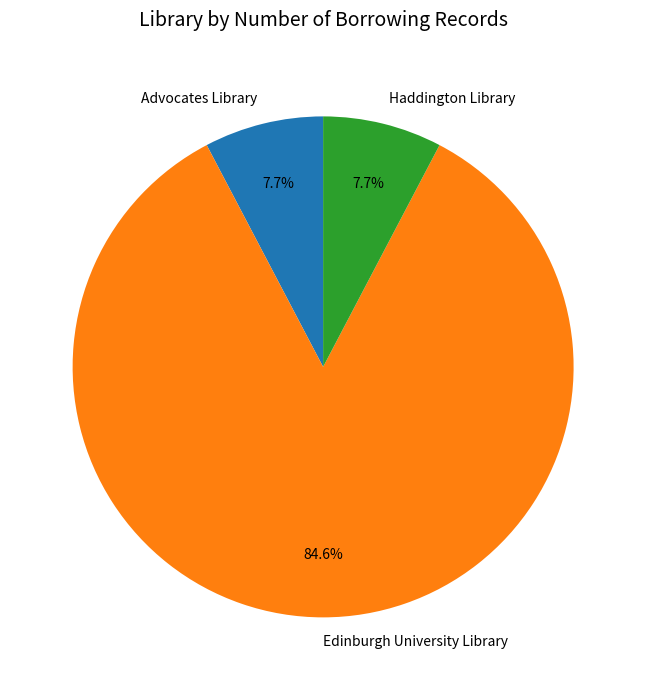

To the nearest percent, what portion does Haddington Library represent?

8%